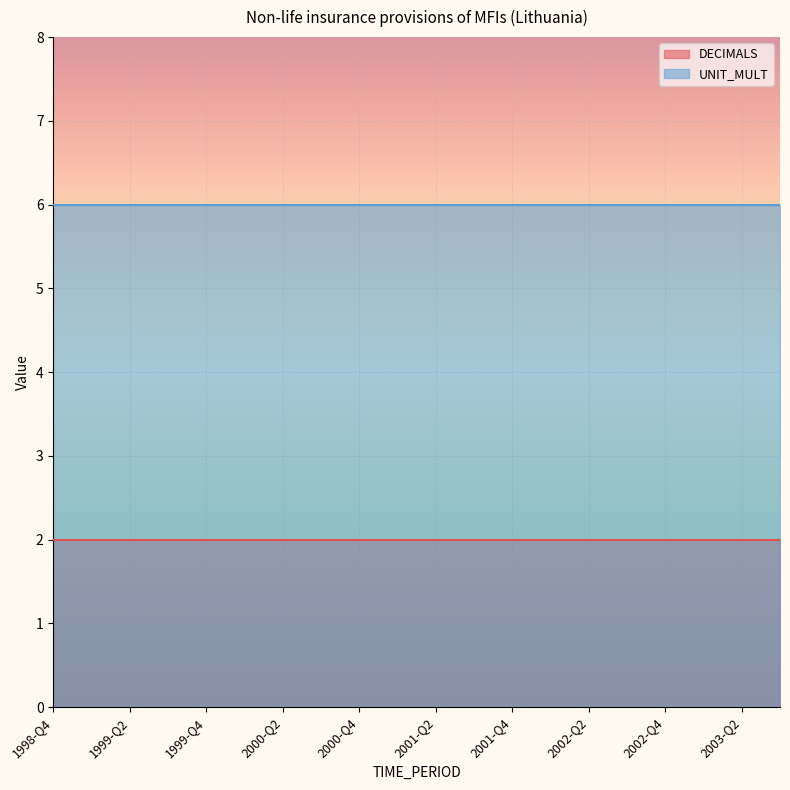

True or false: UNIT_MULT and DECIMALS intersect in this chart.

False